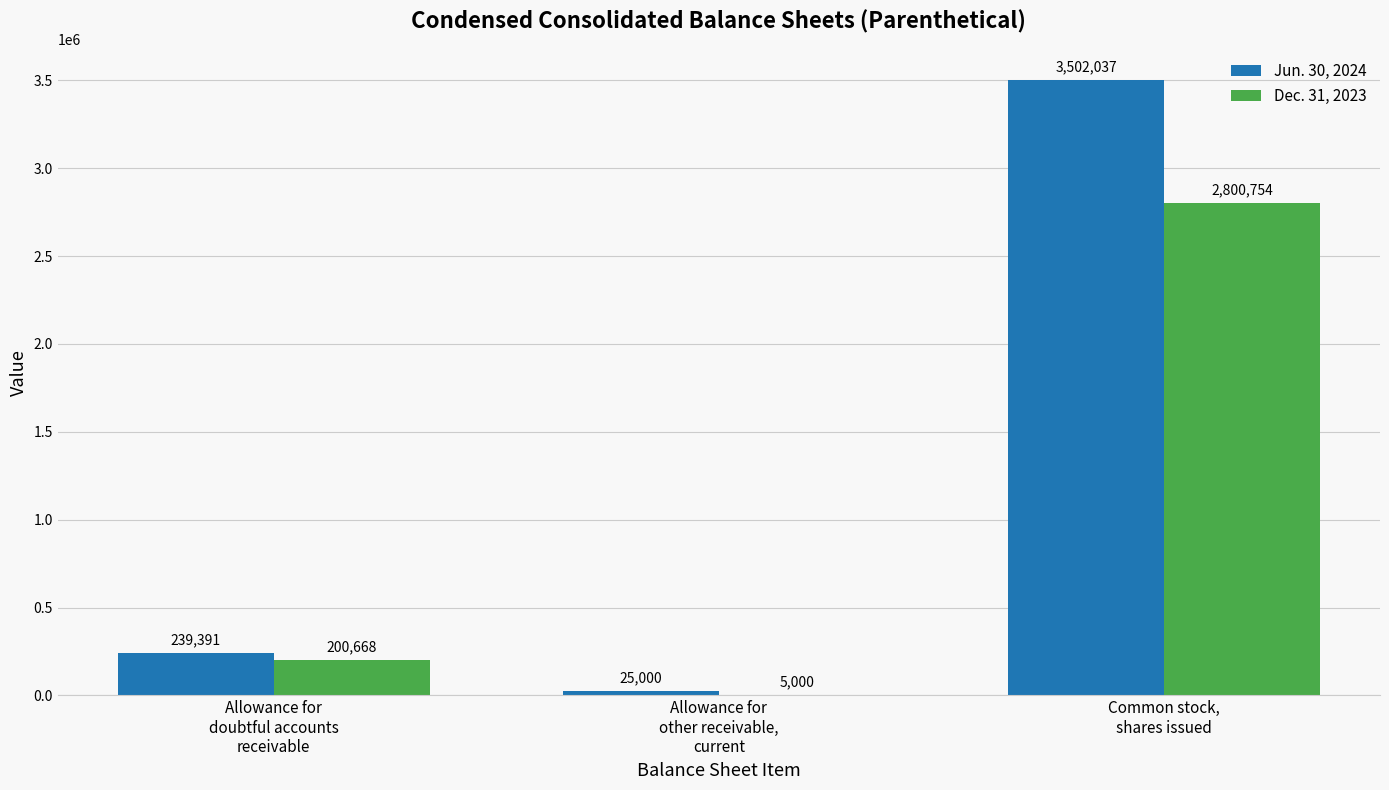

Which series has the largest total across all categories?

Jun. 30, 2024